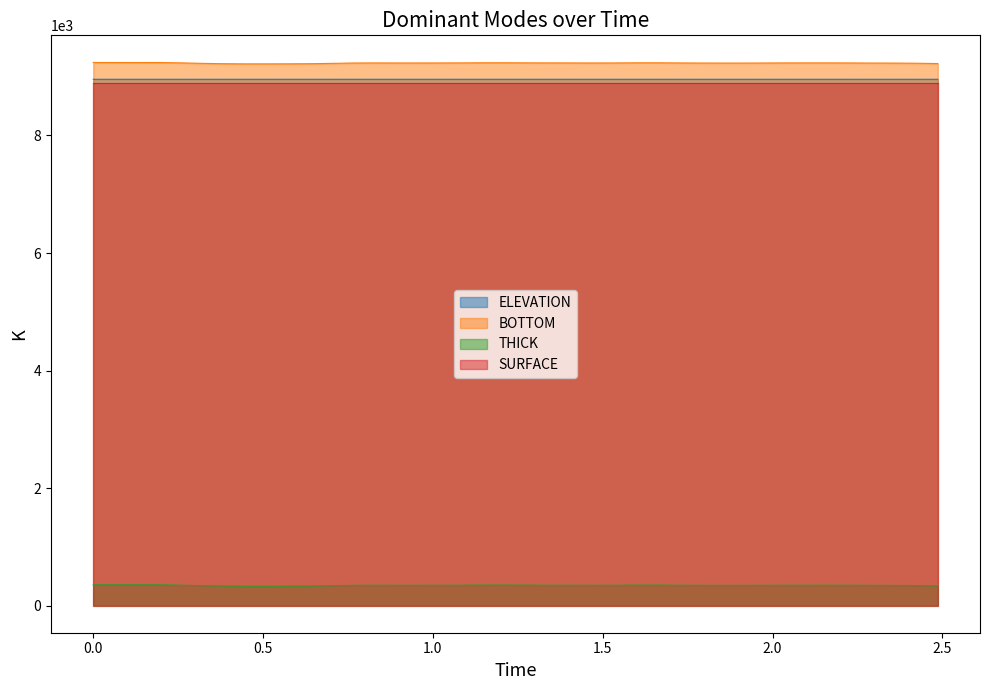

At how many categories does at least one series exceed 468?

40